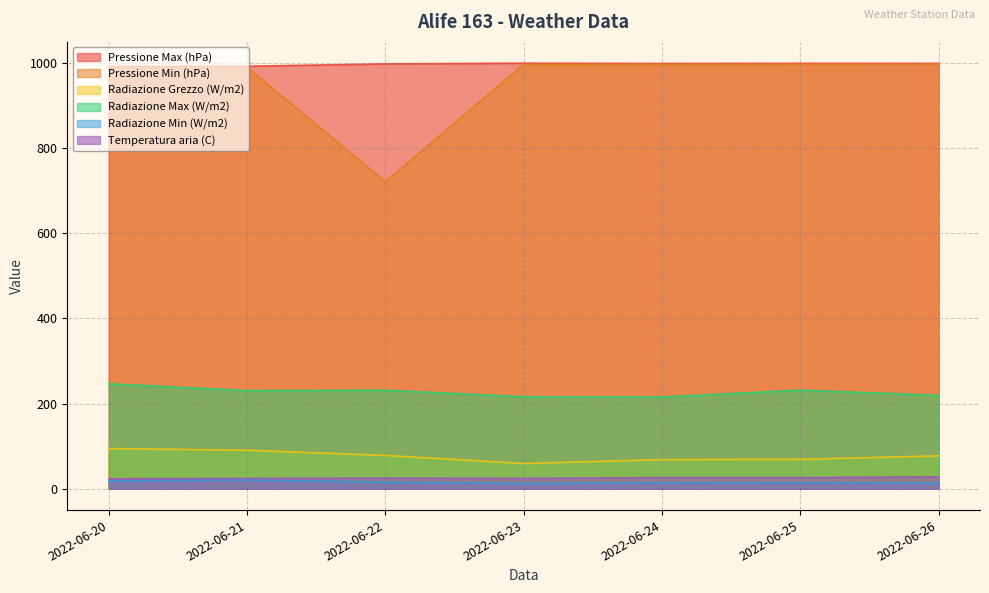

What are all the series names shown in the legend?

Pressione Max (hPa), Pressione Min (hPa), Radiazione Grezzo (W/m2), Radiazione Max (W/m2), Radiazione Min (W/m2), Temperatura aria (C)